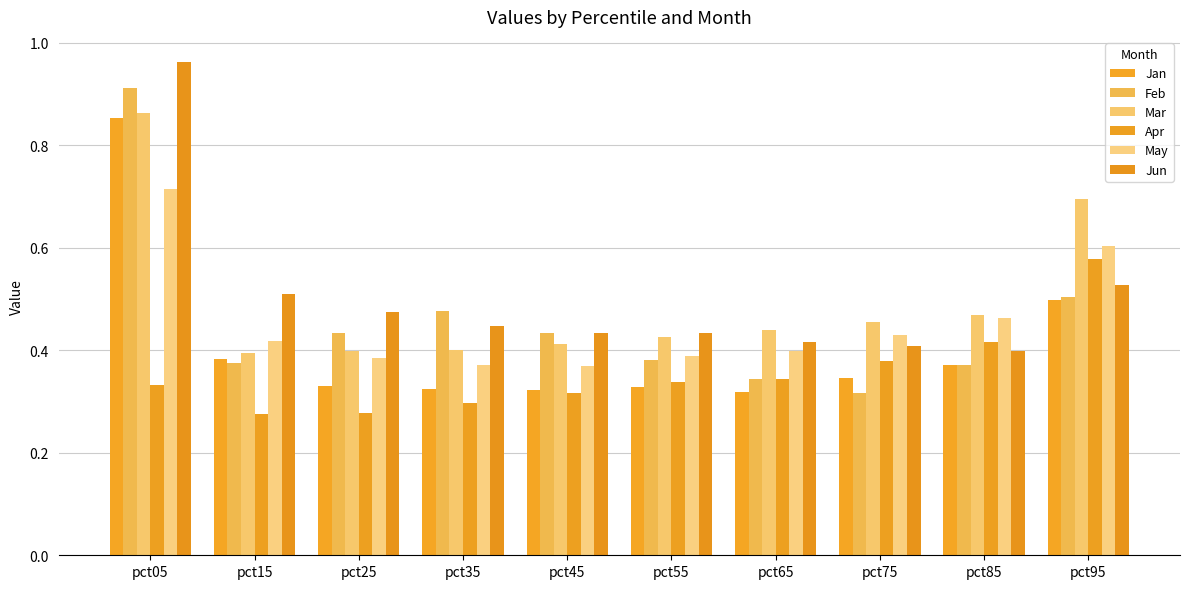

What is the value of the Apr bar at the 1st from the left?

0.3